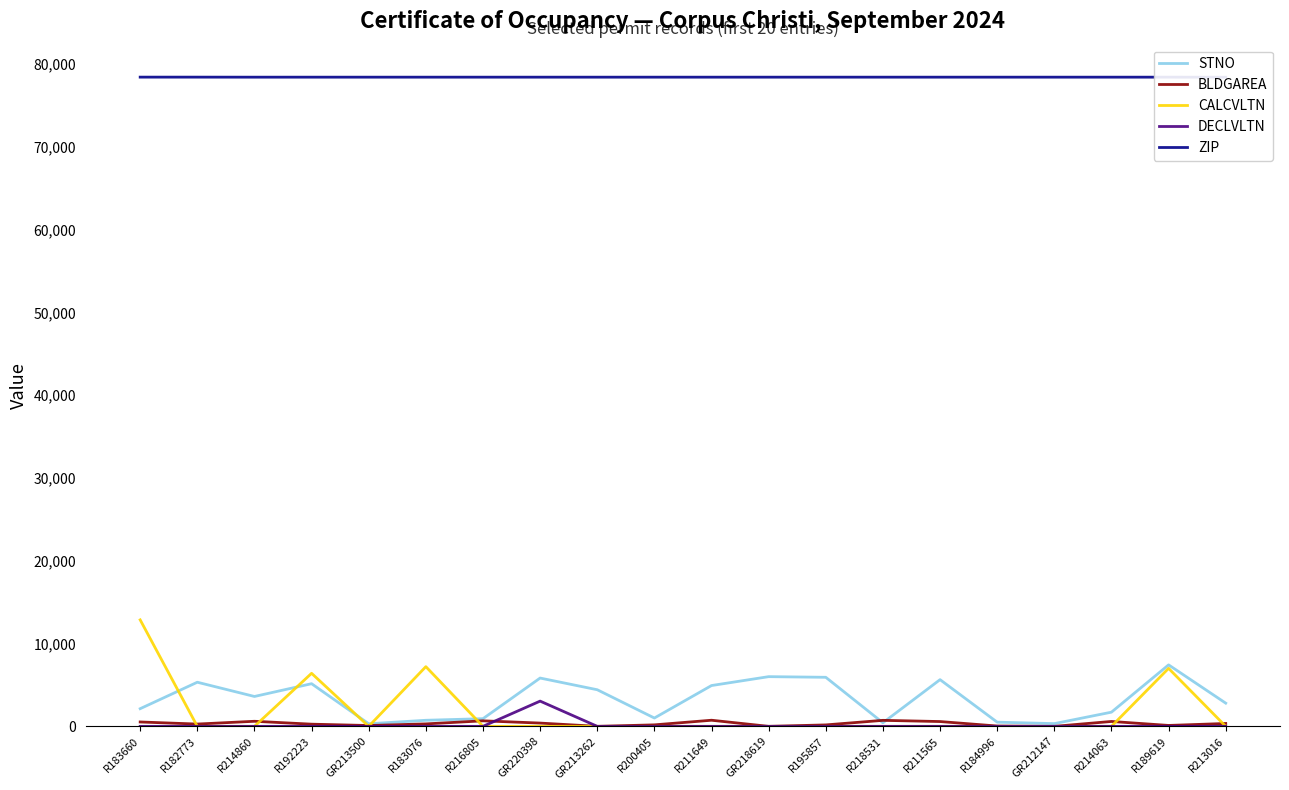

Reading right to left, extract all data points from this chart.

STNO: R213016=2802.0	R189619=7425.0	R214063=1713.0	GR212147=330.0	R184996=505.0	R211565=5641.0	R218531=432.0	R195857=5925.0	GR218619=6002.0	R211649=4929.0	R200405=1005.0	GR213262=4422.0	GR220398=5834.0	R216805=926.0	R183076=733.0	GR213500=311.0	R192223=5151.0	R214860=3609.0	R182773=5329.0	R183660=2133.0
BLDGAREA: R213016=346.0	R189619=110.0	R214063=591.0	GR212147=0.0	R184996=39.0	R211565=580.0	R218531=725.4	R195857=173.7	GR218619=0.0	R211649=738.5	R200405=180.0	GR213262=0.0	GR220398=395.0	R216805=666.7	R183076=296.0	GR213500=100.0	R192223=263.0	R214860=612.5	R182773=276.0	R183660=528.0
CALCVLTN: R213016=0.0	R189619=7003.7	R214063=0.0	GR212147=0.0	R184996=0.0	R211565=0.0	R218531=0.0	R195857=0.0	GR218619=0.0	R211649=0.0	R200405=0.0	GR213262=0.0	GR220398=0.0	R216805=0.0	R183076=7210.6	GR213500=0.0	R192223=6406.7	R214860=0.0	R182773=0.0	R183660=12862.1
DECLVLTN: R213016=0.0	R189619=0.0	R214063=0.0	GR212147=0.0	R184996=0.0	R211565=0.0	R218531=0.0	R195857=0.0	GR218619=0.0	R211649=0.0	R200405=0.0	GR213262=0.0	GR220398=3048.0	R216805=0.0	R183076=0.0	GR213500=0.0	R192223=0.0	R214860=0.0	R182773=0.0	R183660=0.0
ZIP: R213016=78404.0	R189619=78412.0	R214063=78412.0	GR212147=78412.0	R184996=78412.0	R211565=78412.0	R218531=78412.0	R195857=78412.0	GR218619=78412.0	R211649=78411.0	R200405=78412.0	GR213262=78411.0	GR220398=78412.0	R216805=78412.0	R183076=78412.0	GR213500=78412.0	R192223=78412.0	R214860=78411.0	R182773=78415.0	R183660=78416.0